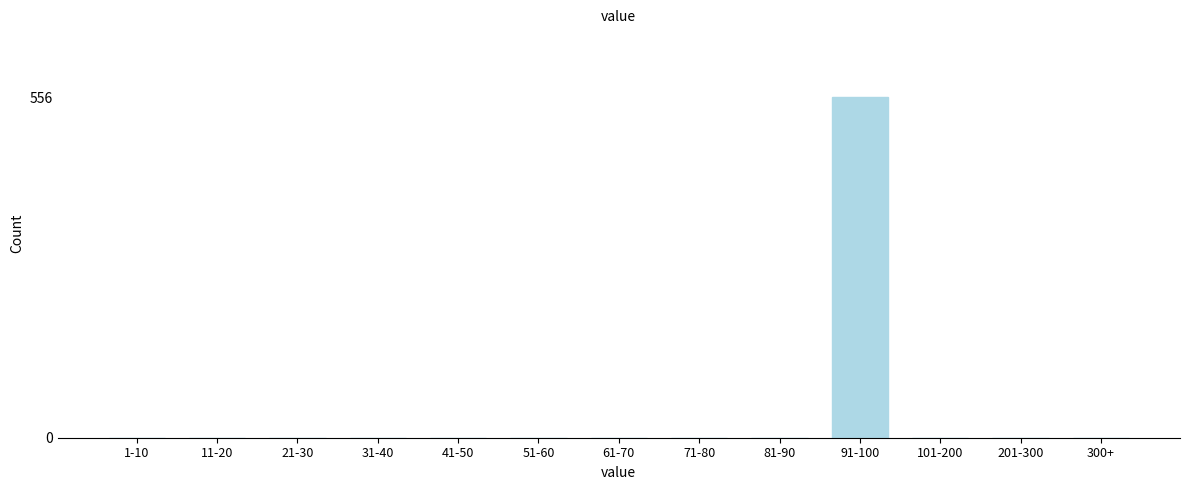

Reading right to left, list all the values displayed in this chart.

300+=0	201-300=0	101-200=0	91-100=556	81-90=0	71-80=0	61-70=0	51-60=0	41-50=0	31-40=0	21-30=0	11-20=0	1-10=0